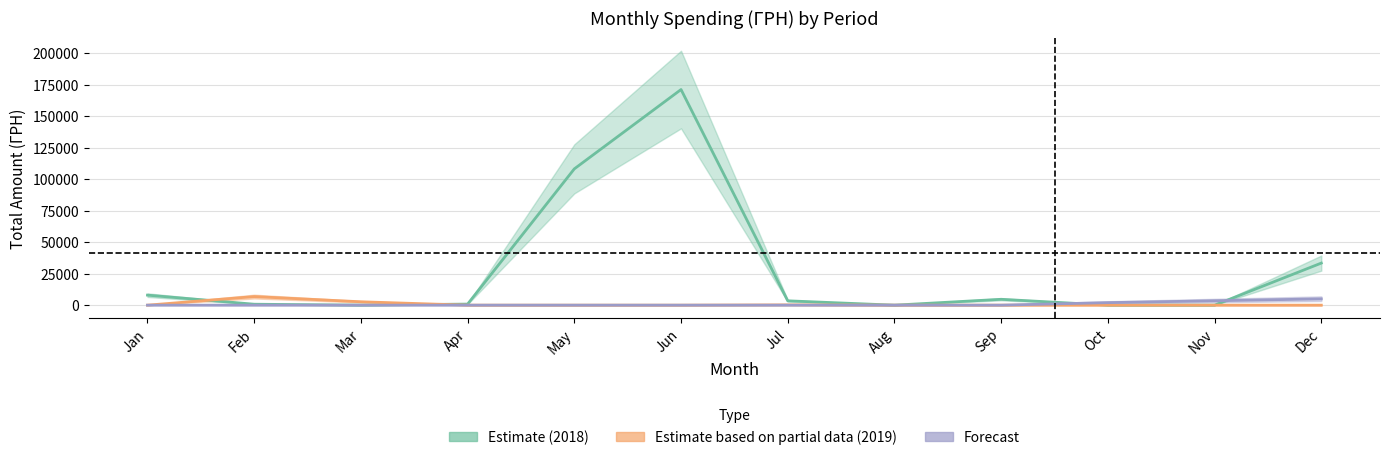

Which series has the largest total across all categories?

Estimate (2018)